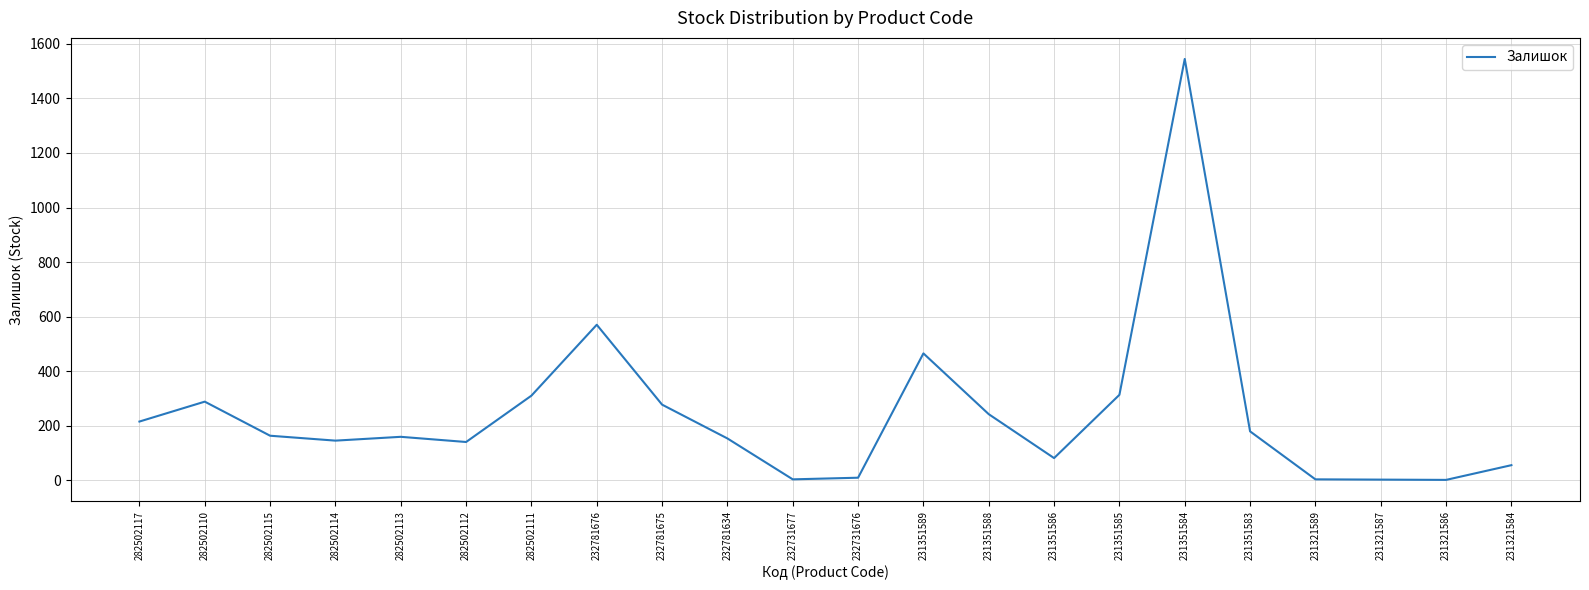

At which category does the chart reach its peak across all series?

231351584